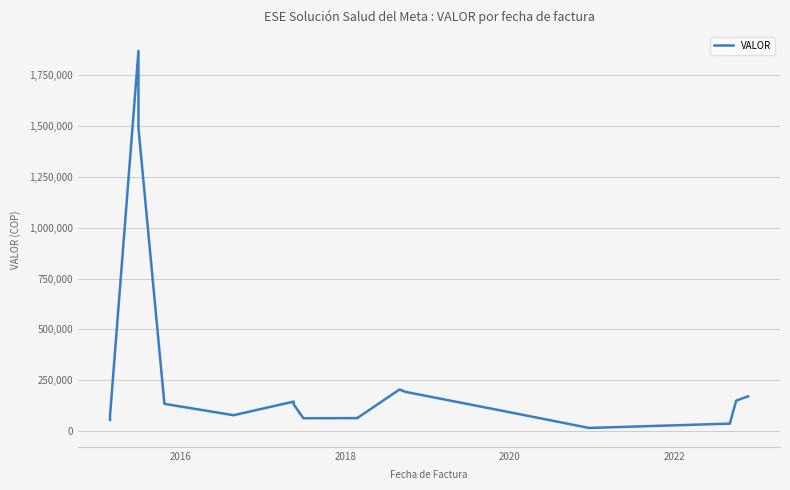

How many lines are shown in the chart?

1